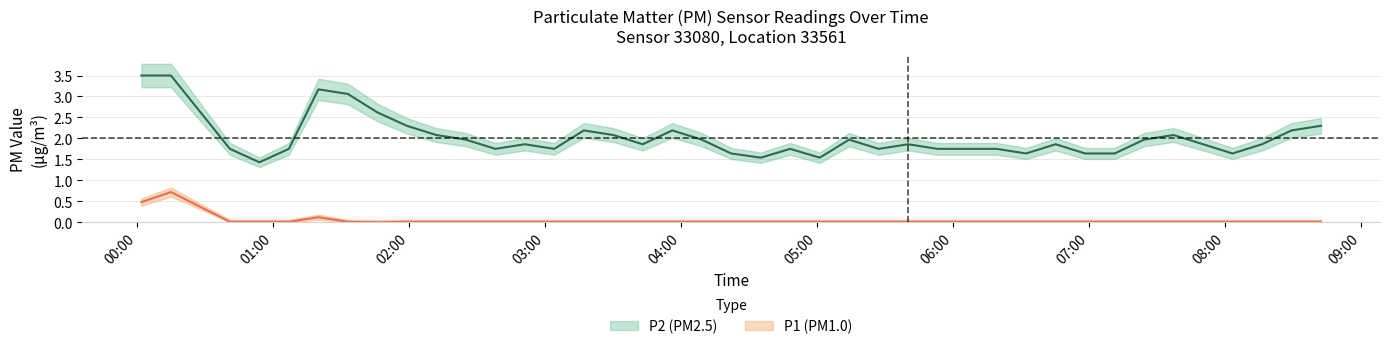

True or false: P2 and P1 intersect in this chart.

False